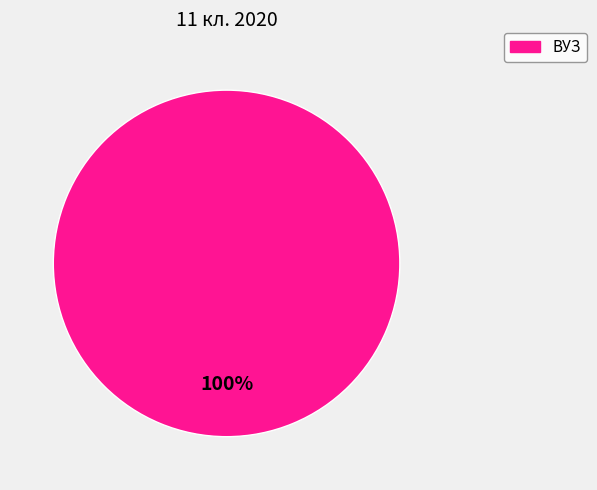

Count the number of slices in the pie.

1